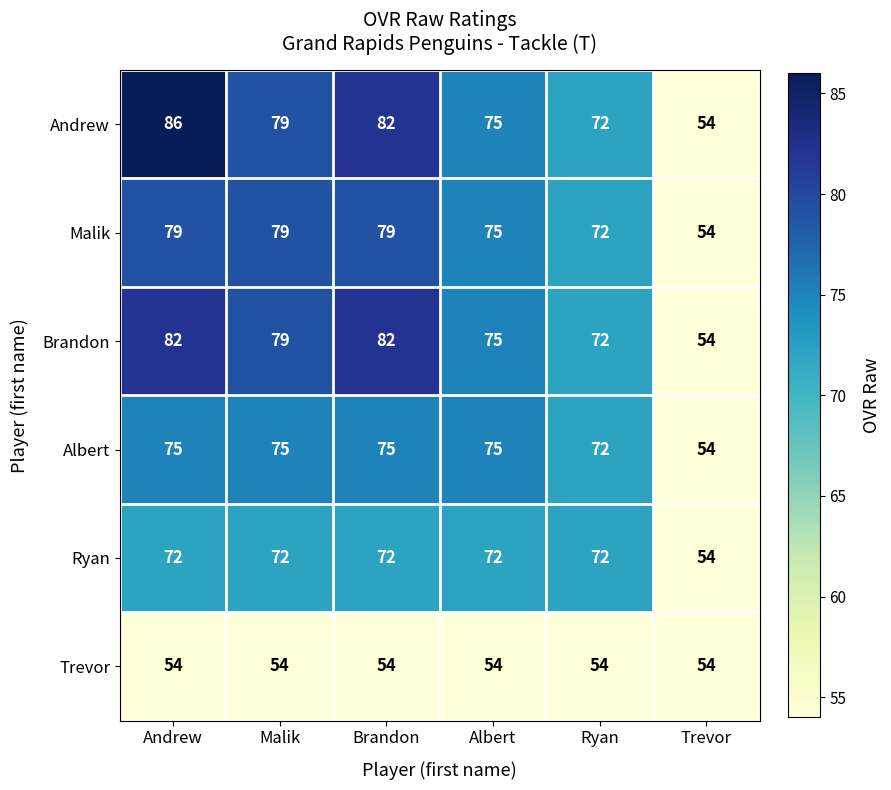

What is the maximum value for Ryan?

72